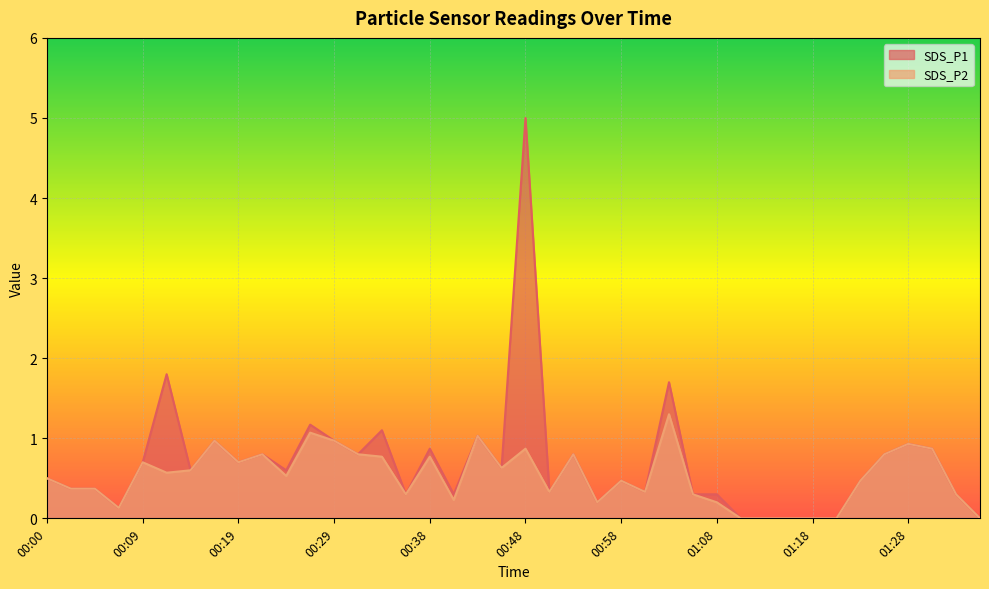

What is the label of the 36th point from the left?

01:25